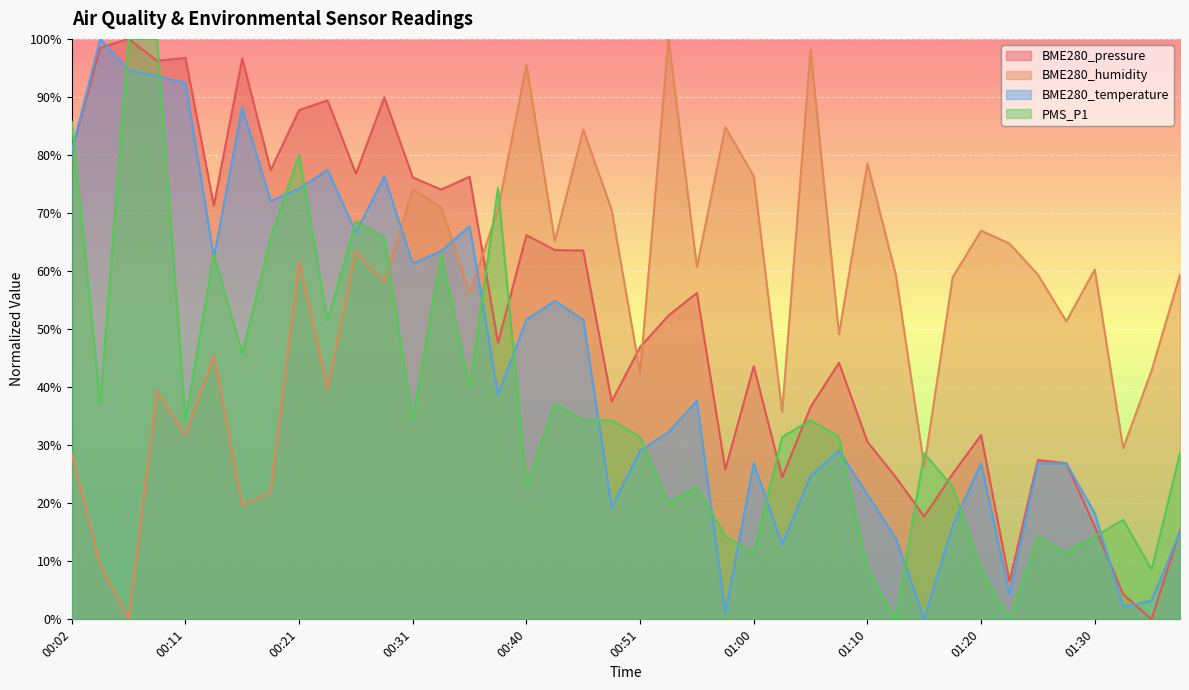

True or false: PMS_P1 and BME280_pressure cross at least once.

True